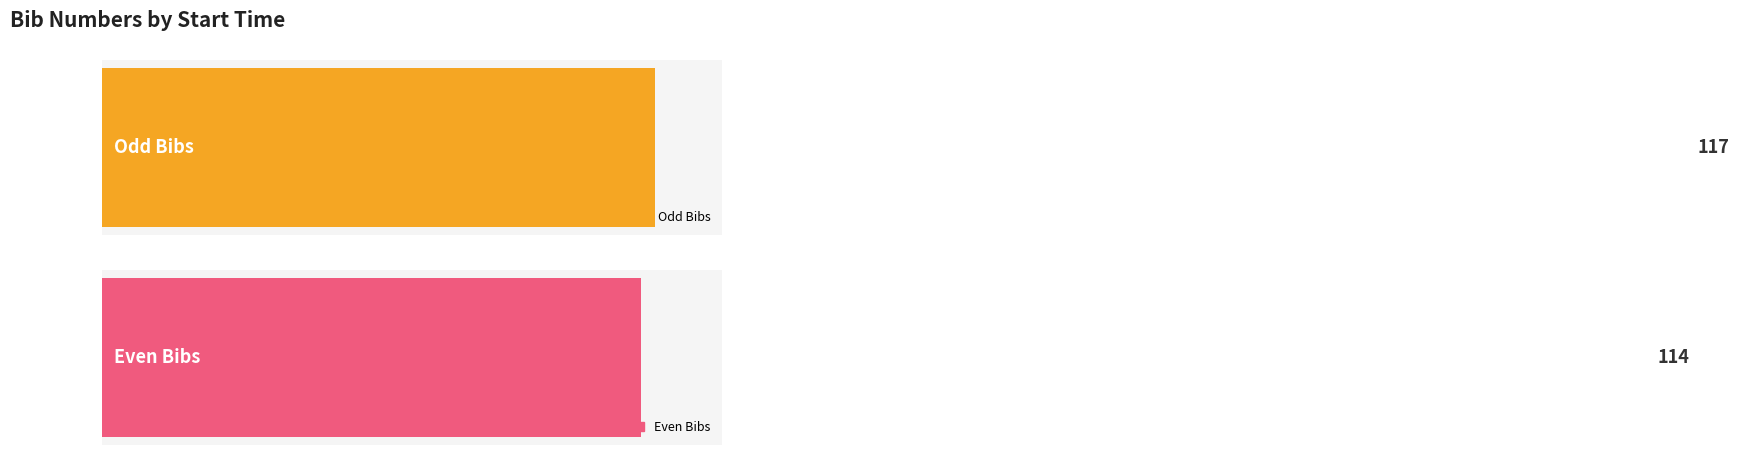

Count the number of data series in this chart.

2